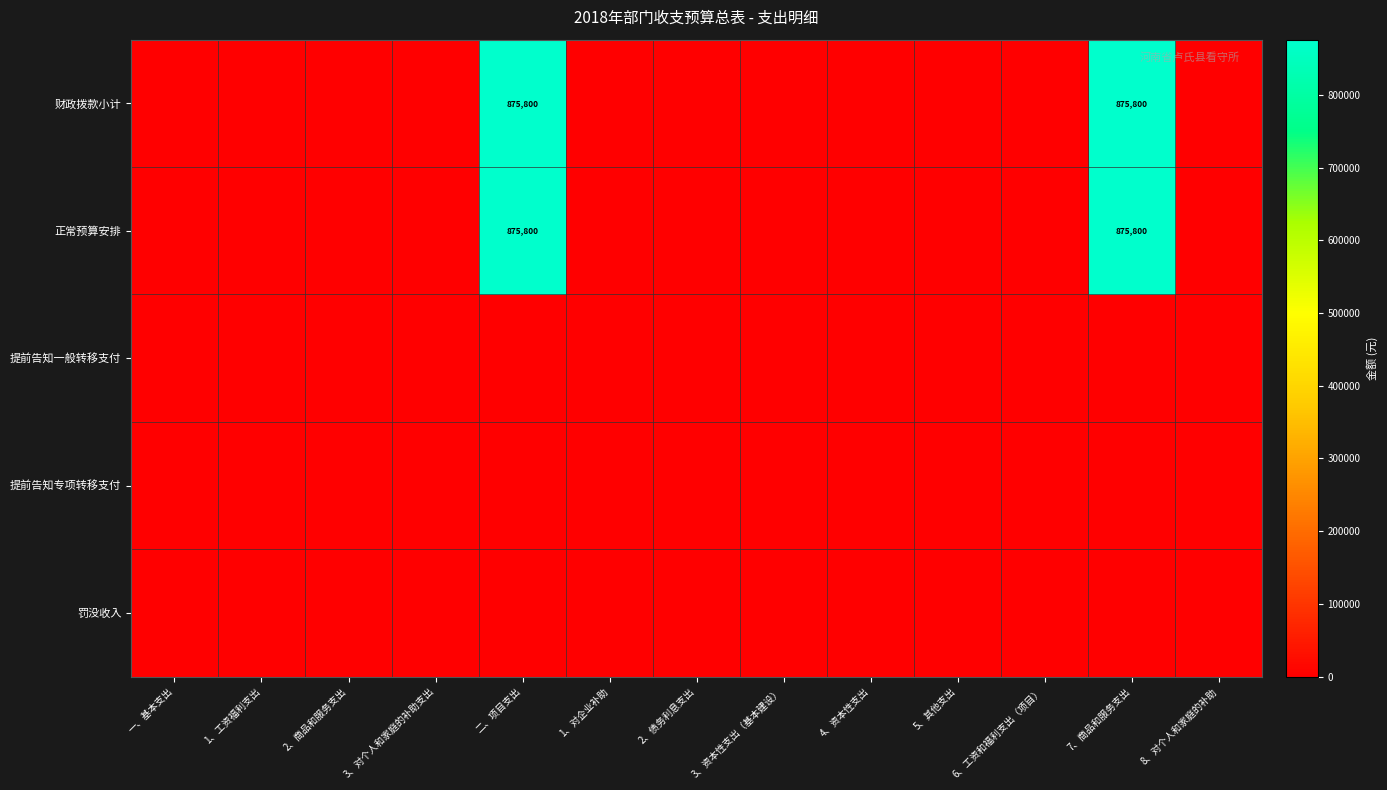

Which category has the highest value in the 财政拨款小计 series?

二、项目支出